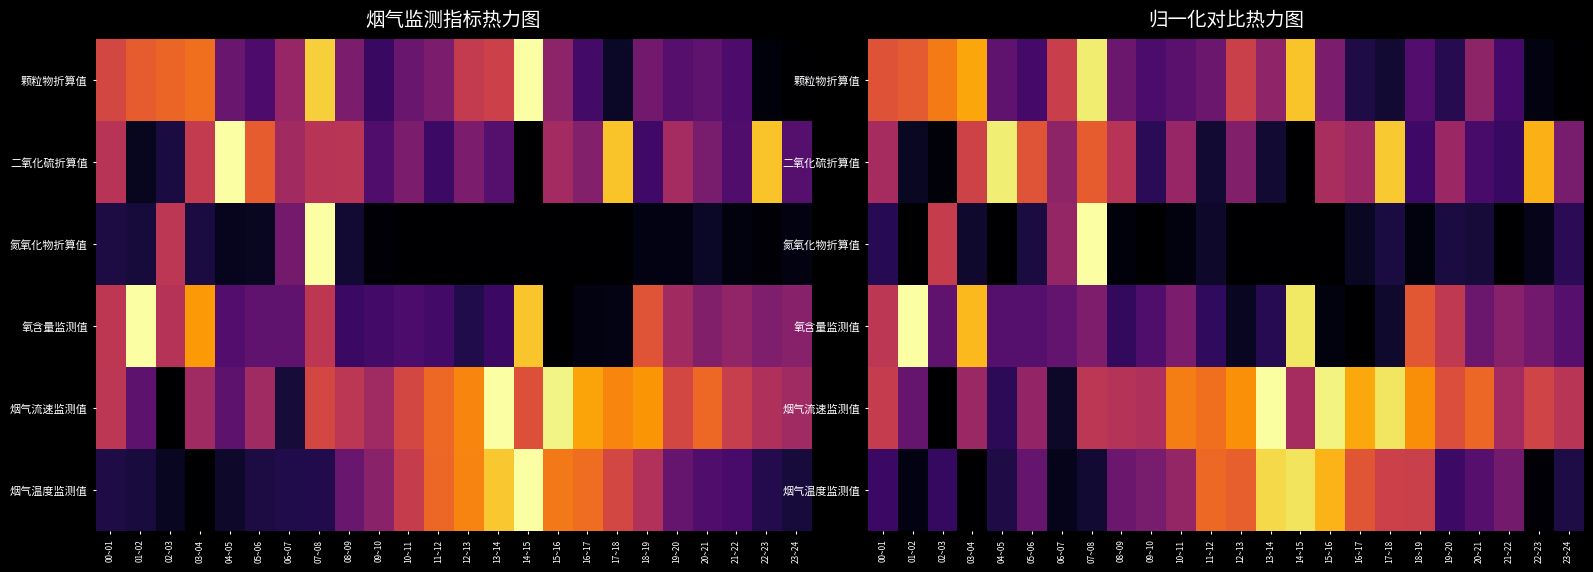

Which series has the largest total across all categories?

烟气流速监测值